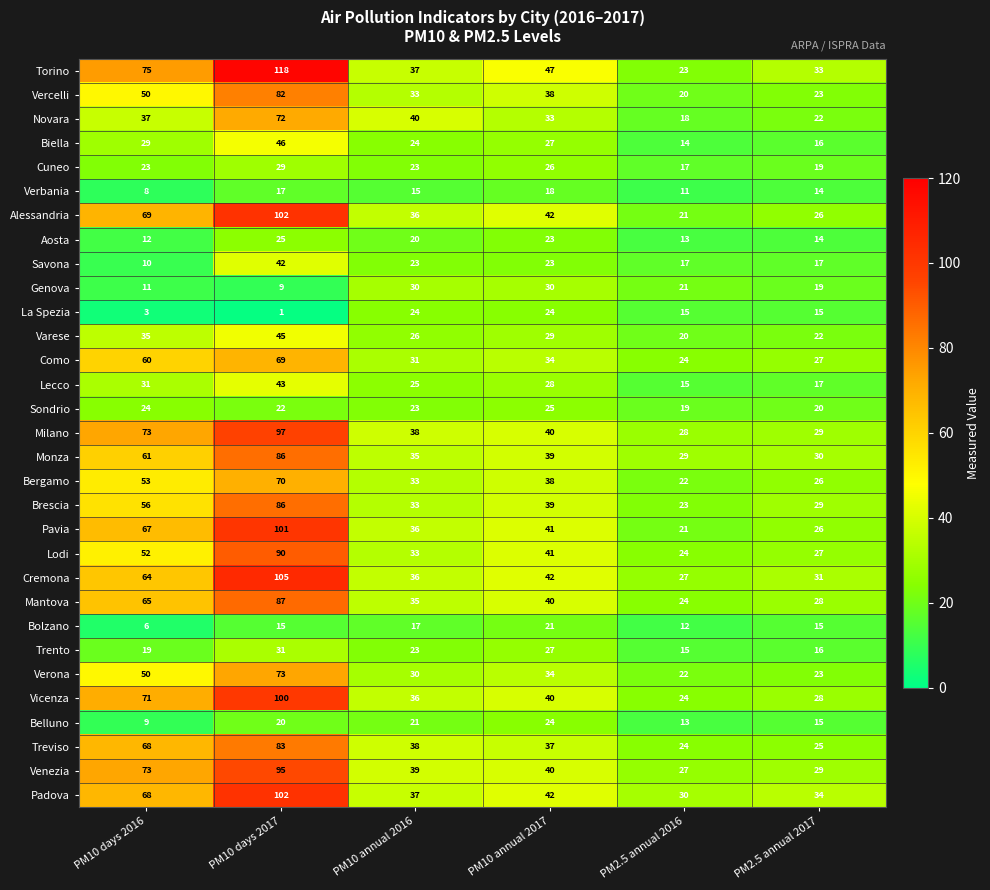

Is it true that Verona equals 34 at PM10 annual 2017?

True